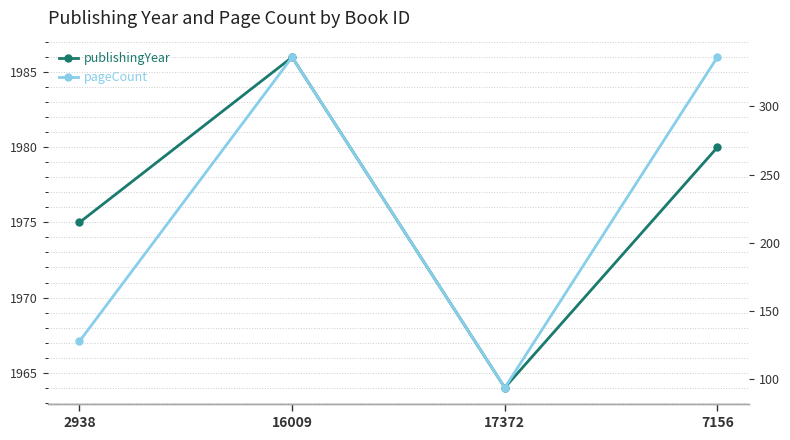

The publishingYear series shows 2737 at 16009. True or false?

False